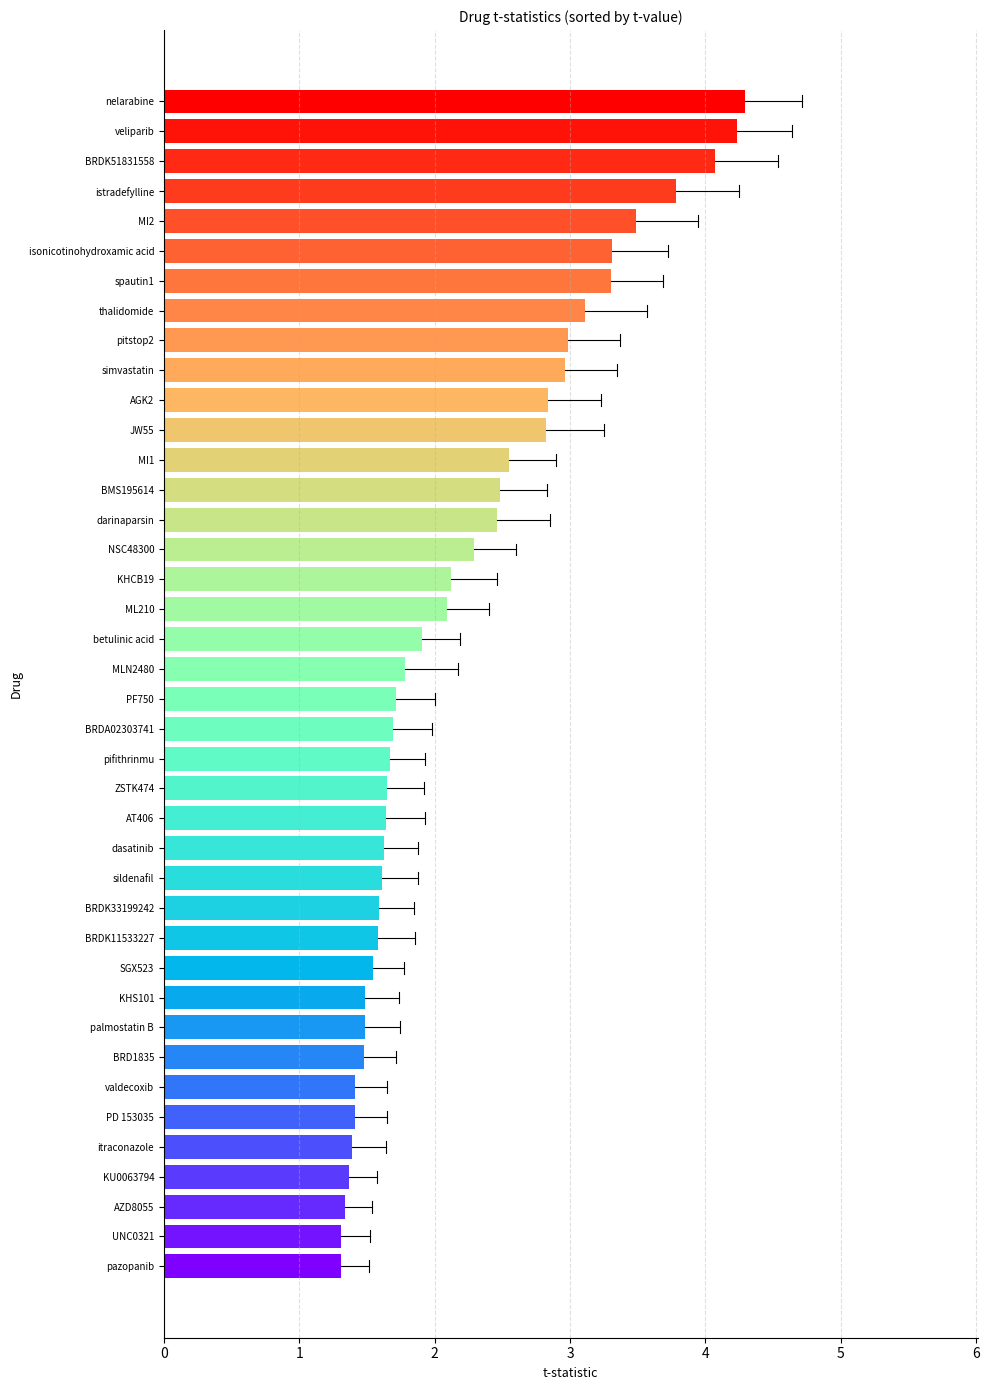

The chart shows a value of 1.9 at AZD8055. True or false?

False